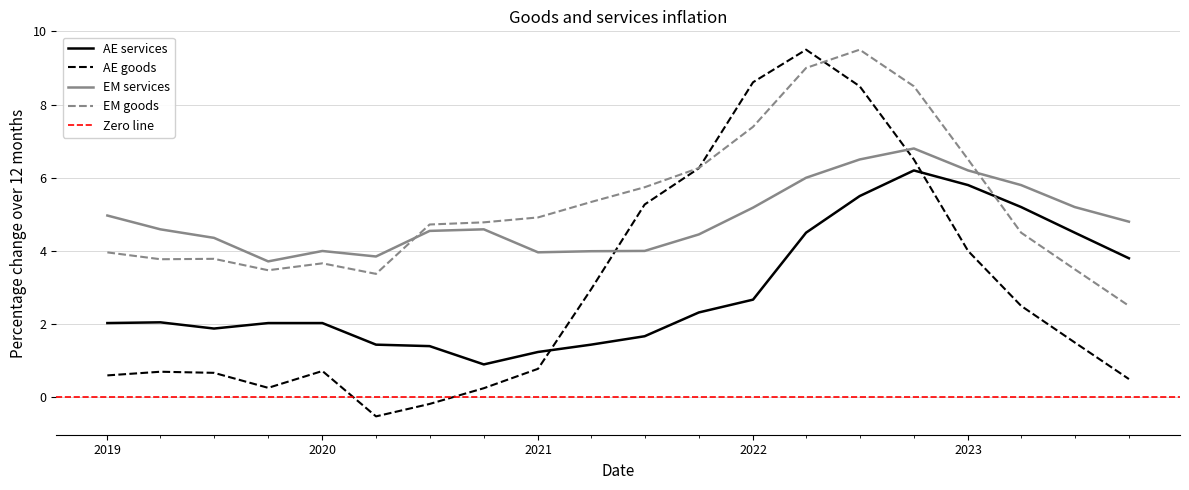

What is the sum of the AE goods values at 2019-04 and 2021-07?

6.0